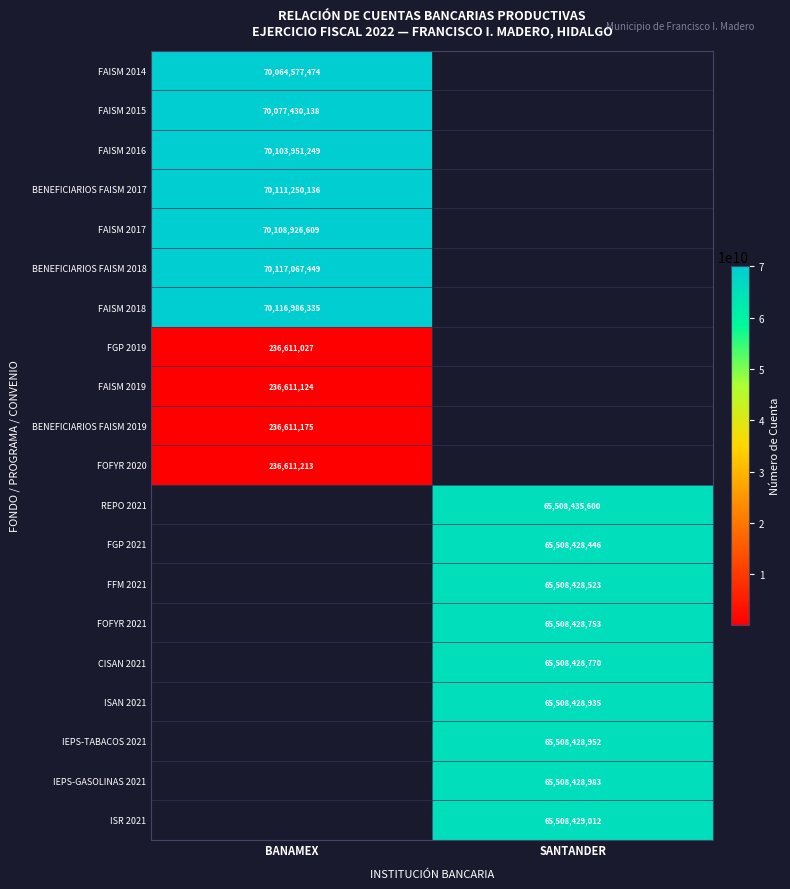

Is the value of FAISM 2014 at BANAMEX greater than the value of IEPS-TABACOS 2021 at SANTANDER?

Yes